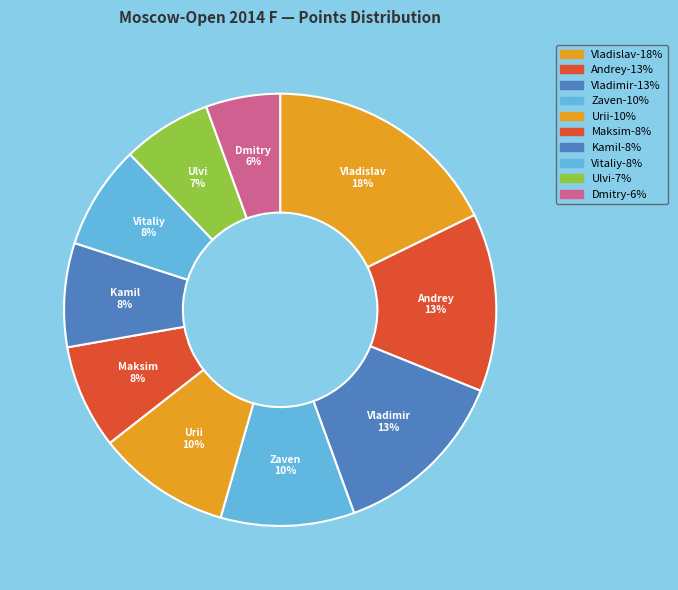

How many slices are in this pie chart?

10